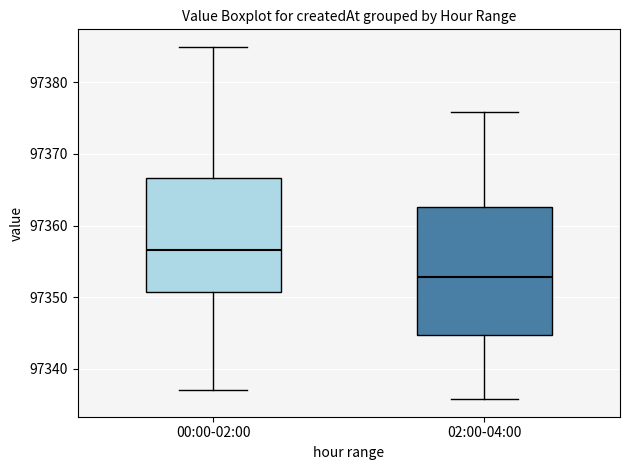

Where does the median line of the box for 02:00-04:00 sit on the y-axis? The values are not printed on the chart, so give them approximately, as read against the axis.

97353